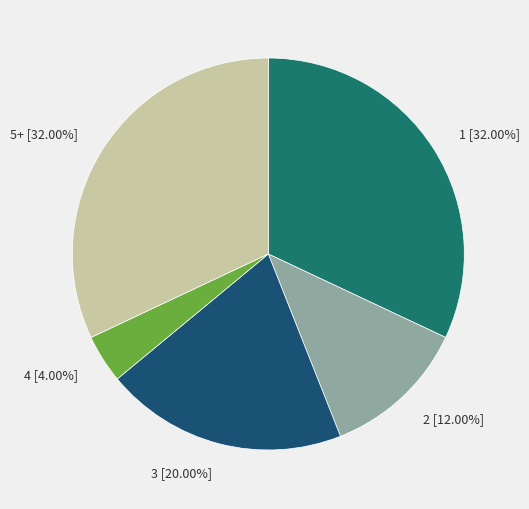

How many slices are in this pie chart?

5